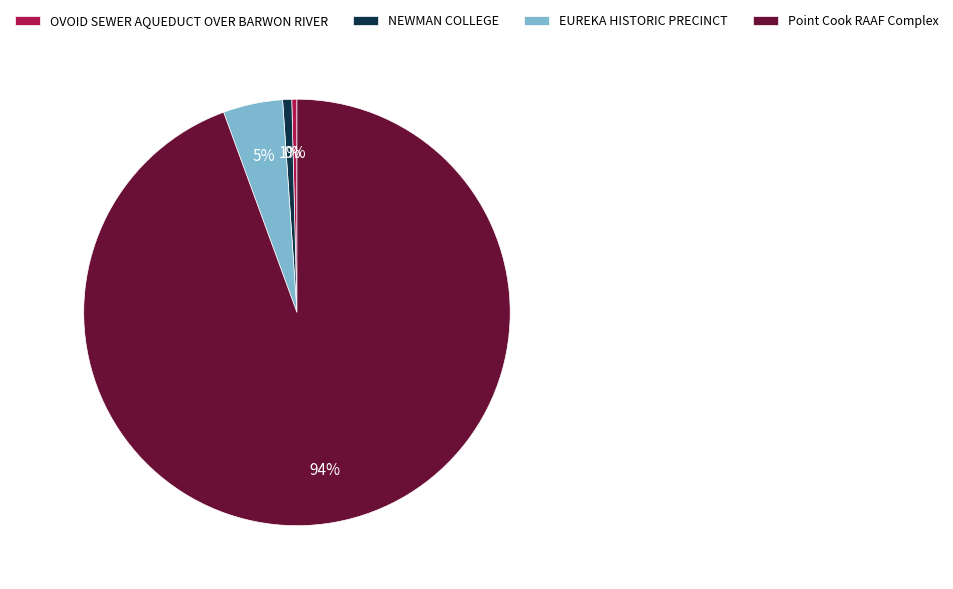

Which slice represents more than half of the pie?

Point Cook RAAF Complex